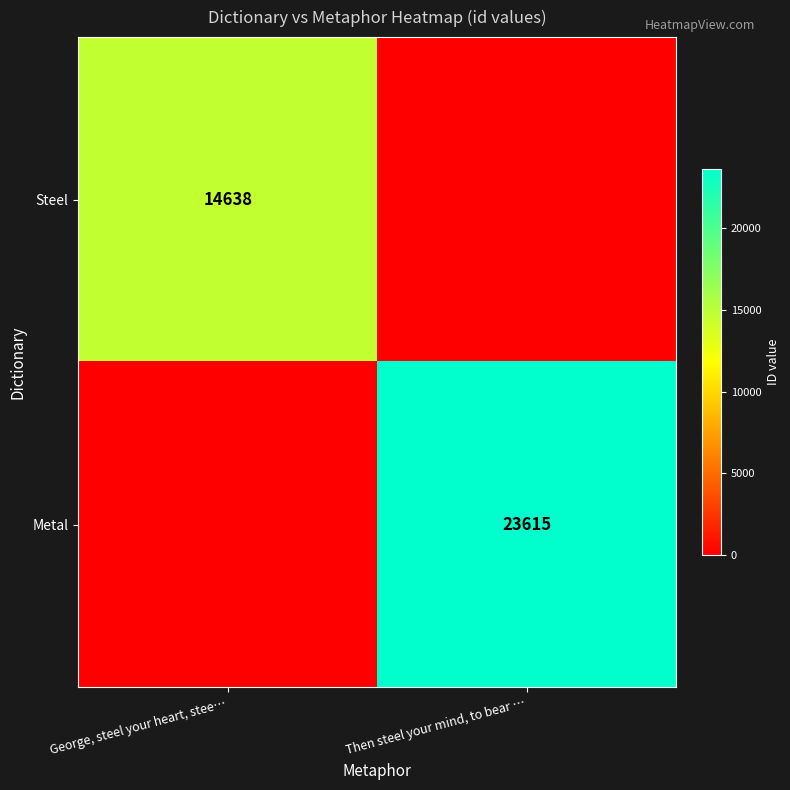

The Steel series shows 14638 at George, steel your heart, stee…. True or false?

True